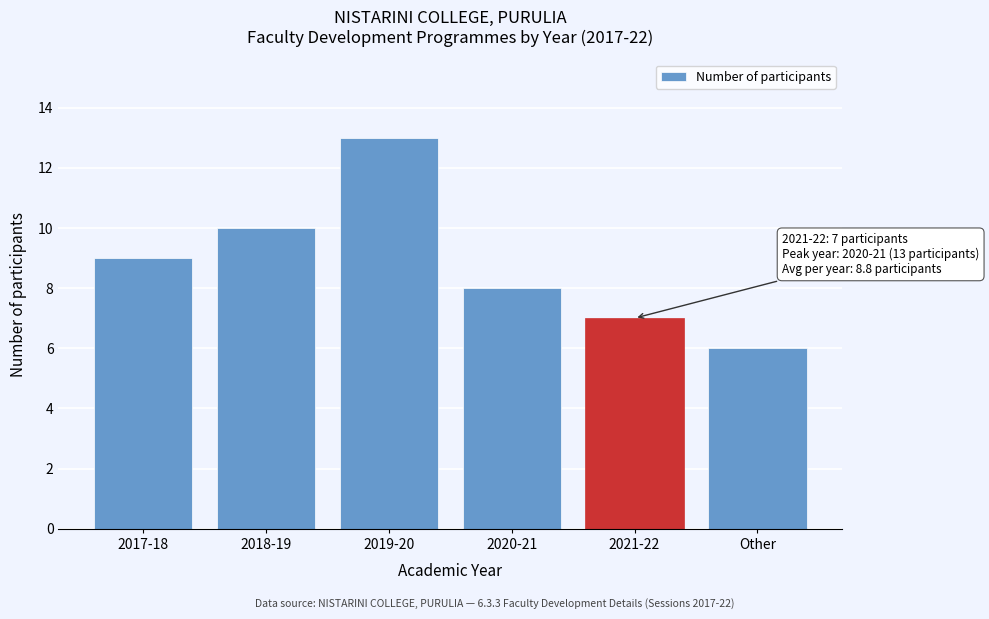

Reading left to right, transcribe all the data shown in this chart.

2017-18=9	2018-19=10	2019-20=13	2020-21=8	2021-22=7	Other=6